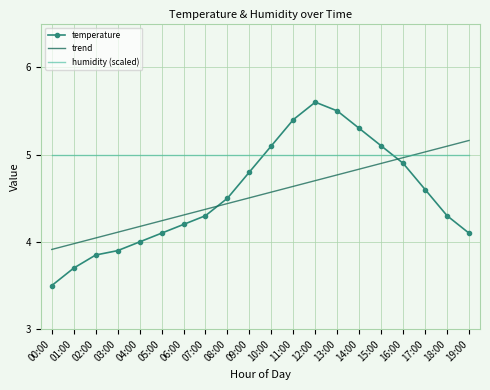

True or false: humidity (scaled) and trend intersect in this chart.

True